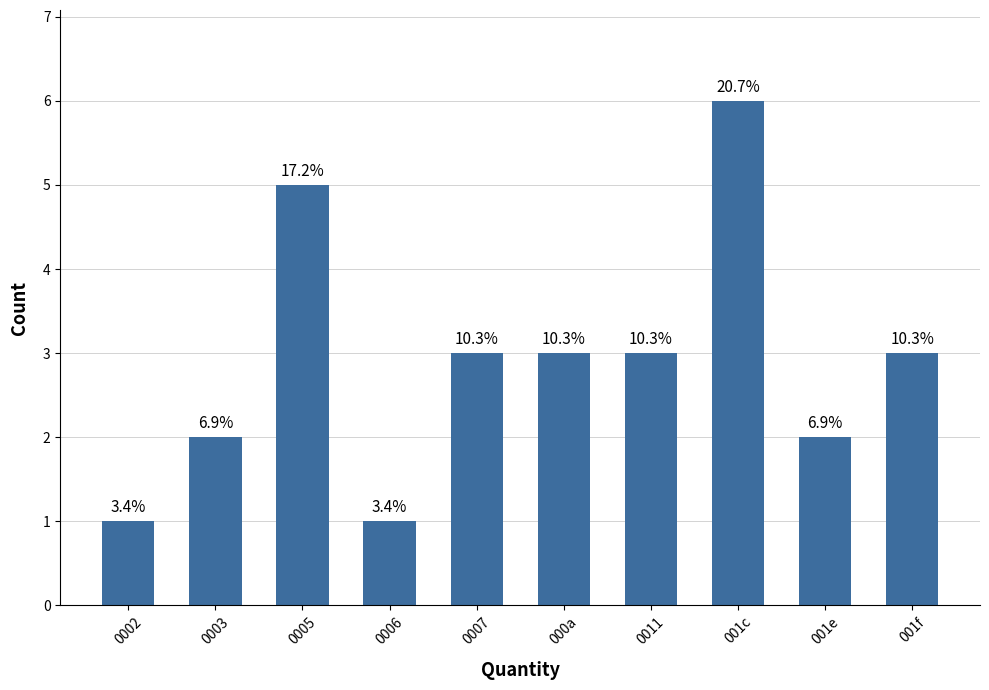

What is the smallest value displayed?

1